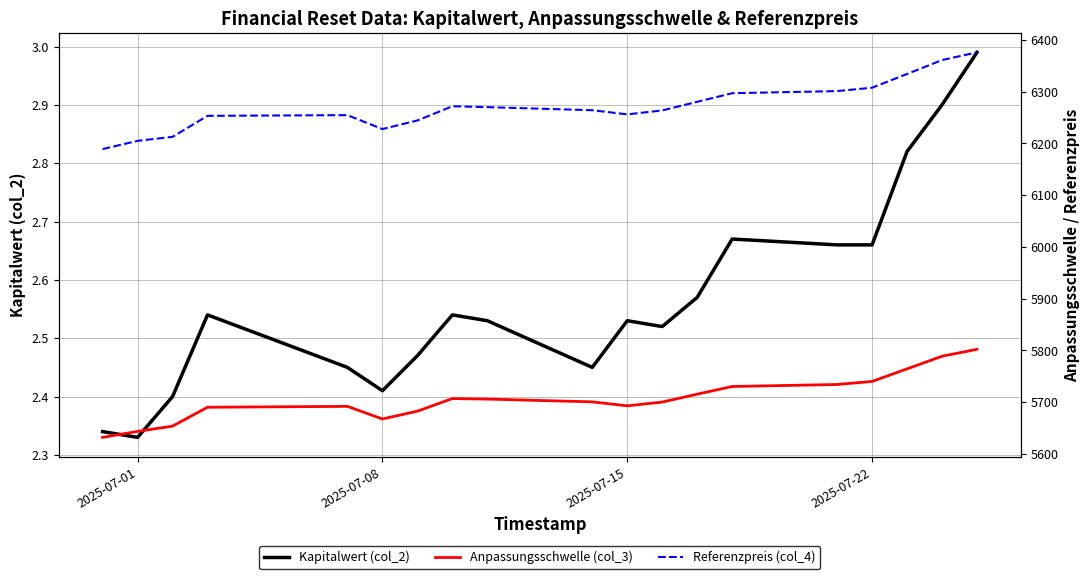

What is the difference between the second highest and second lowest values in the Referenzpreis (col_4) series?

156.2